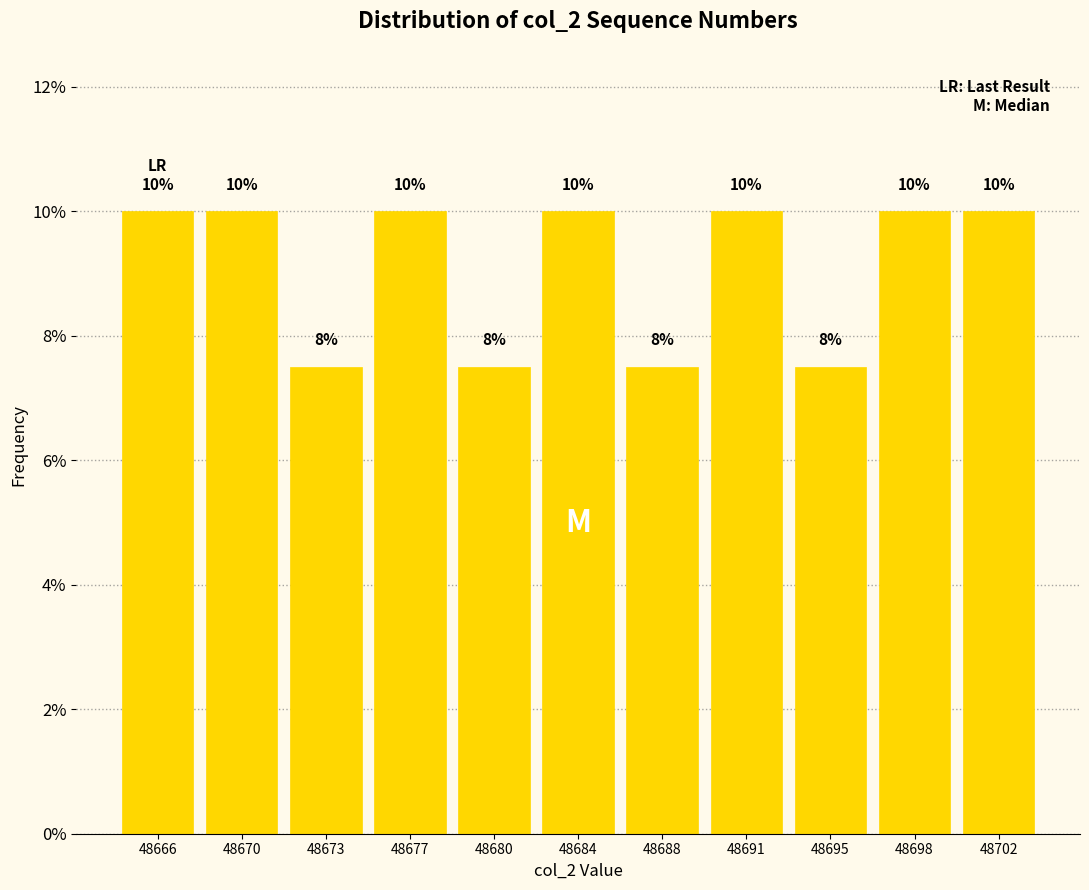

What is the value of the 1st bar from the left?

10.0